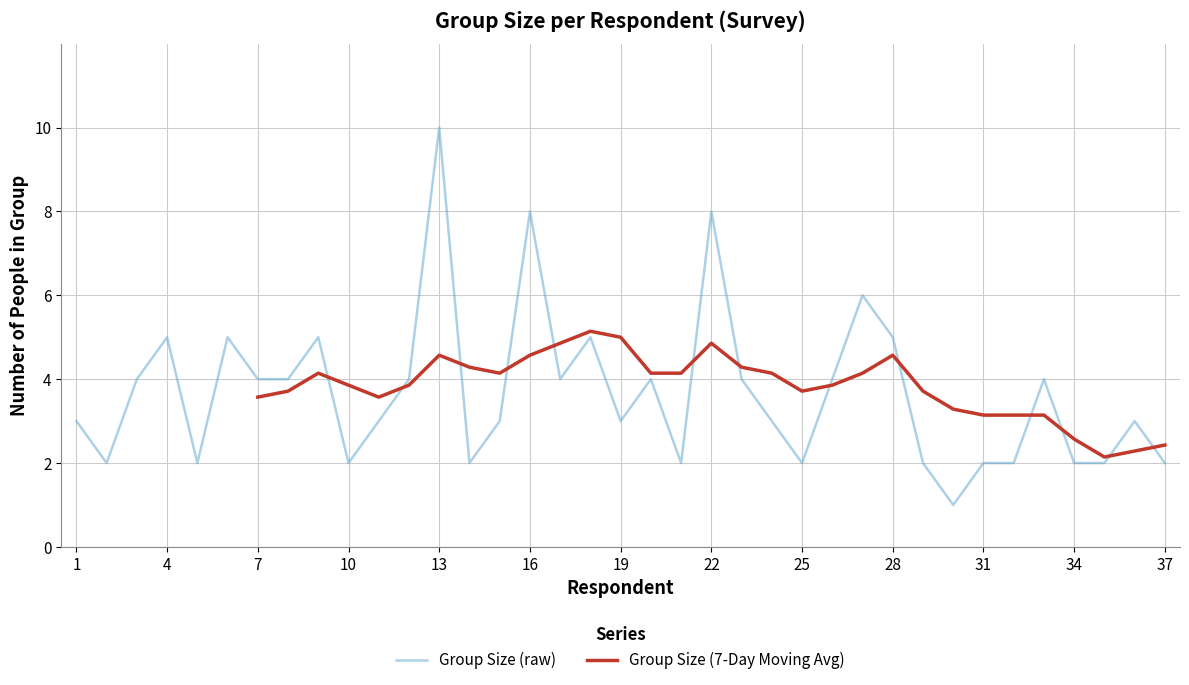

What value does the data have at 36?

3